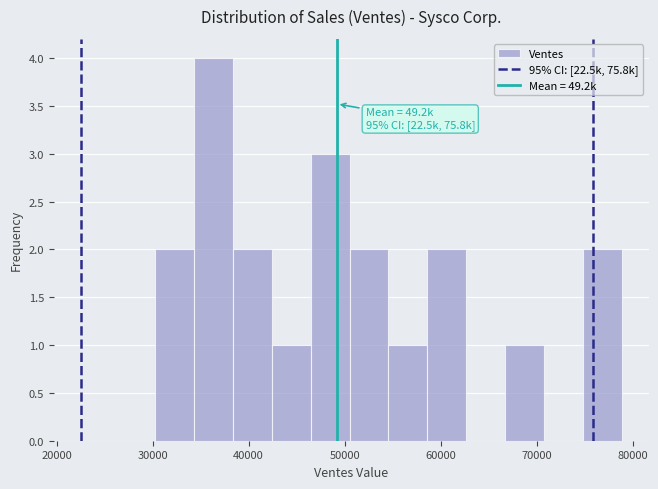

Which range on the x-axis has the tallest bar?

34000 to 38000